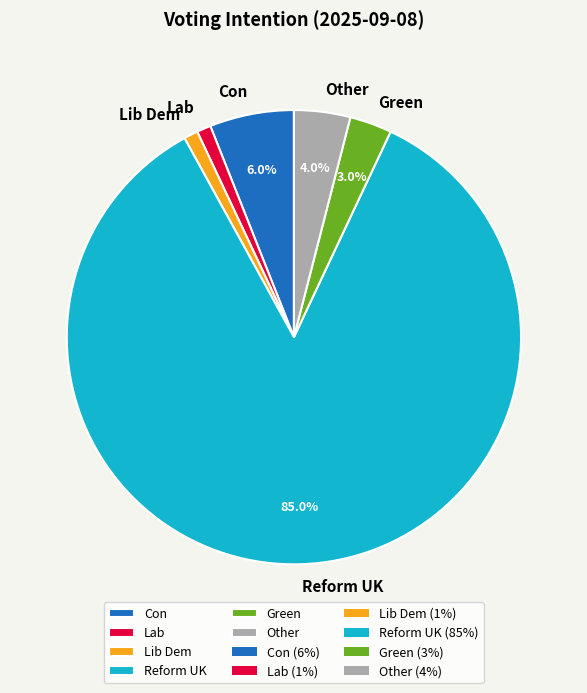

How many segments does this pie chart have?

6